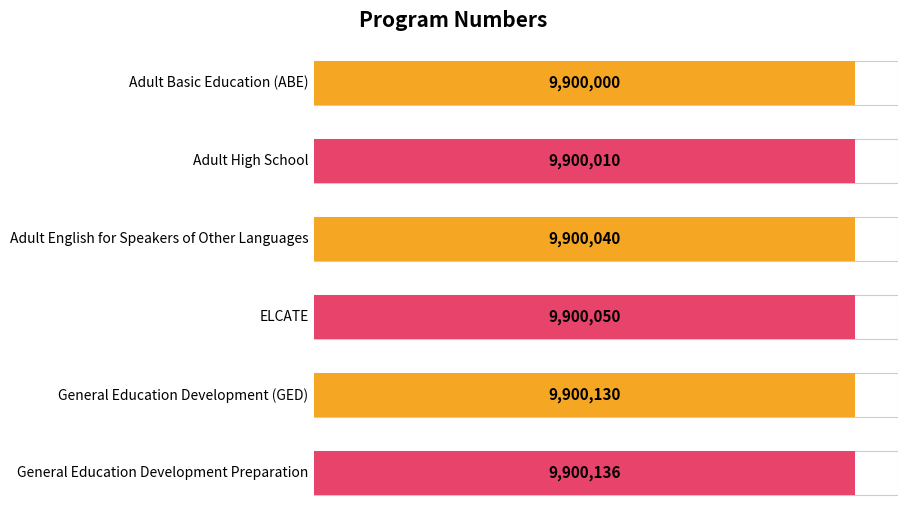

Reading left to right, extract all data points from this chart.

Adult Basic Education (ABE)=9900000	Adult High School=9900010	Adult English for Speakers of Other Languages=9900040	ELCATE=9900050	General Education Development (GED)=9900130	General Education Development Preparation=9900136